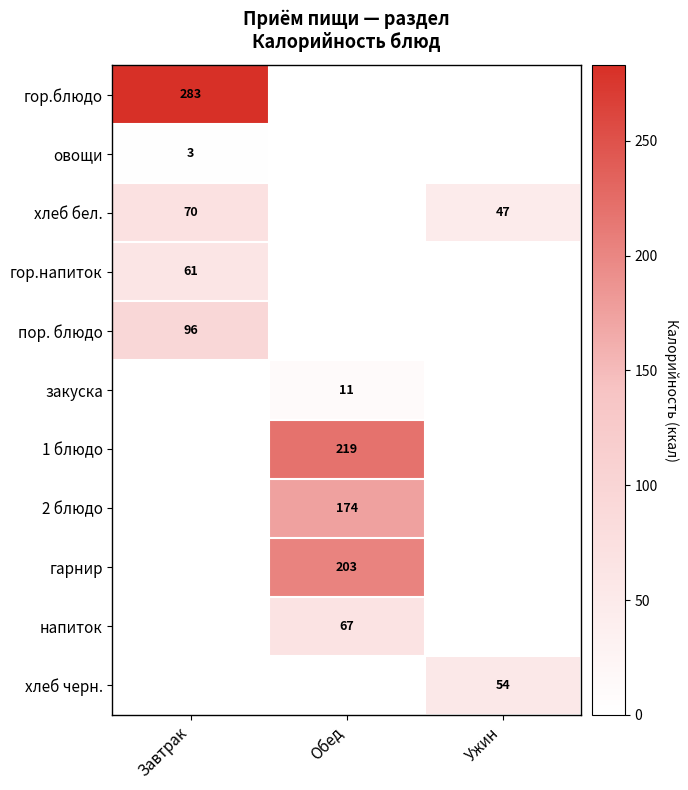

At how many categories does at least one series exceed 187?

2